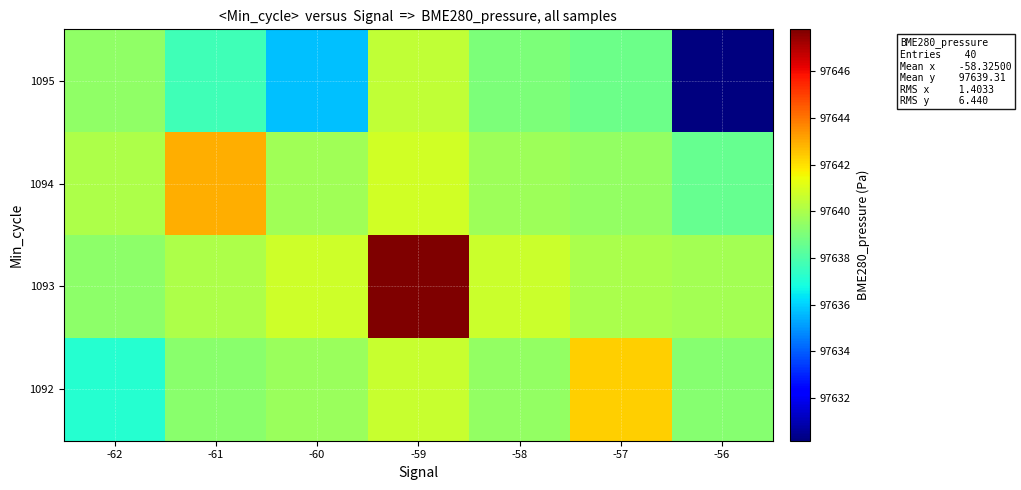

What is the spread (max minus min) of values at -62?

2.9